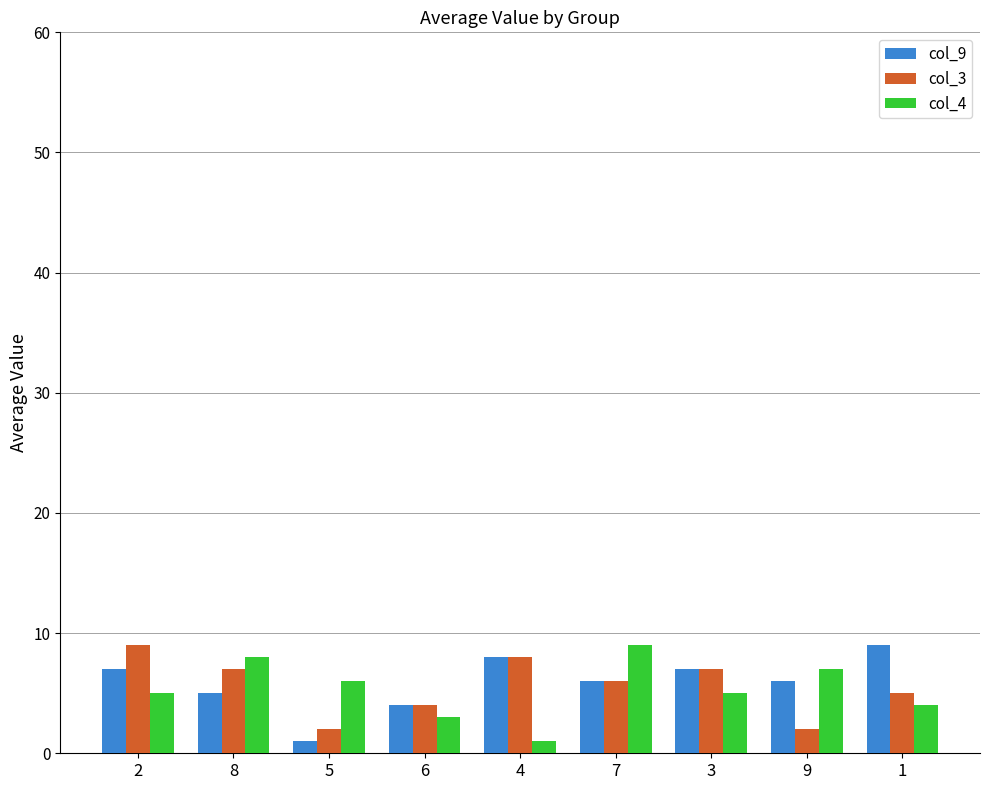

Reading left to right, what are all the values shown in this chart?

col_9: 7	5	1	4	8	6	7	6	9
col_3: 9	7	2	4	8	6	7	2	5
col_4: 5	8	6	3	1	9	5	7	4